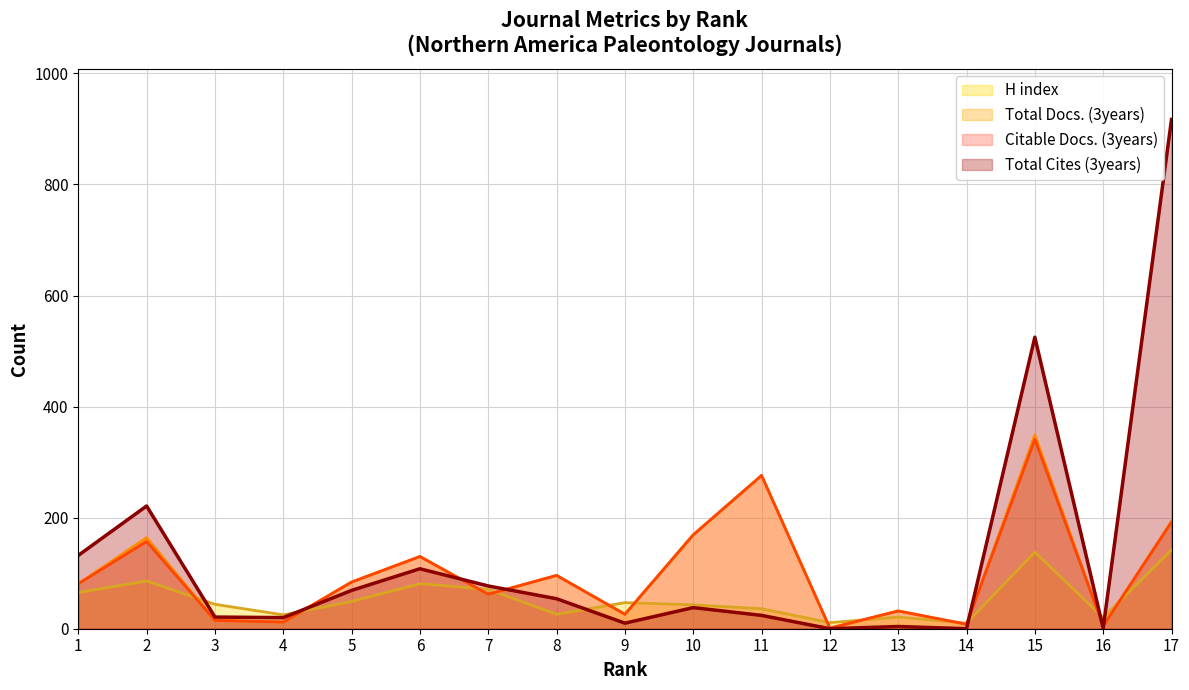

What is the sum of the H index values at 13 and 9?

68